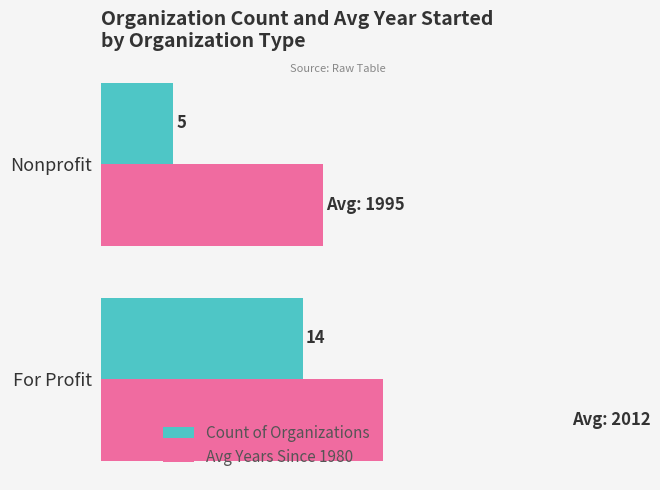

How many bars are there in total?

4